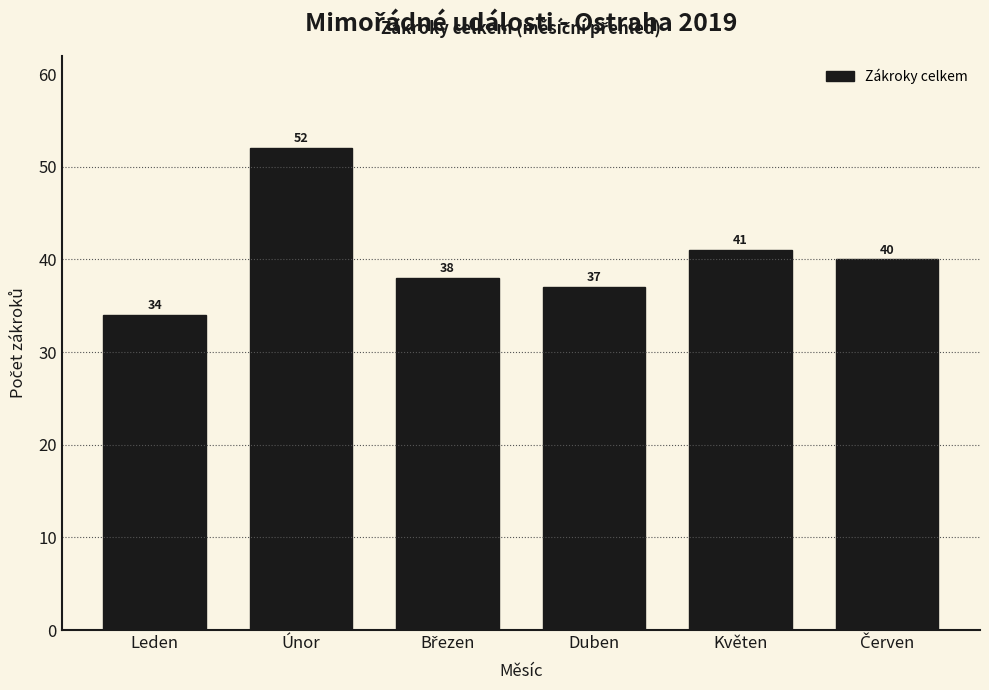

Reading right to left, list all the values displayed in this chart.

40	41	37	38	52	34